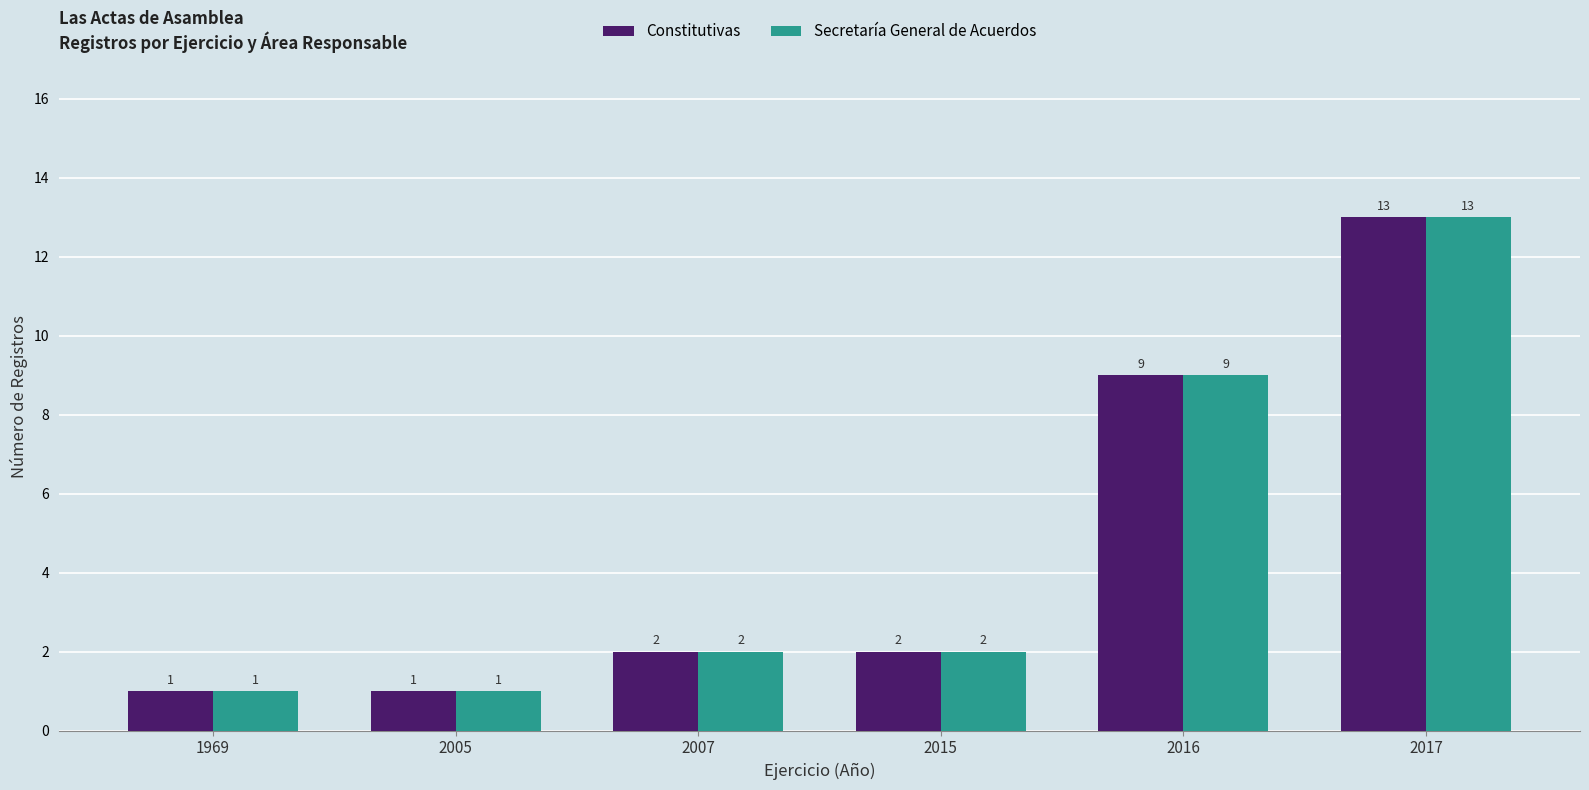

At which category is the sum across all series the highest?

2017